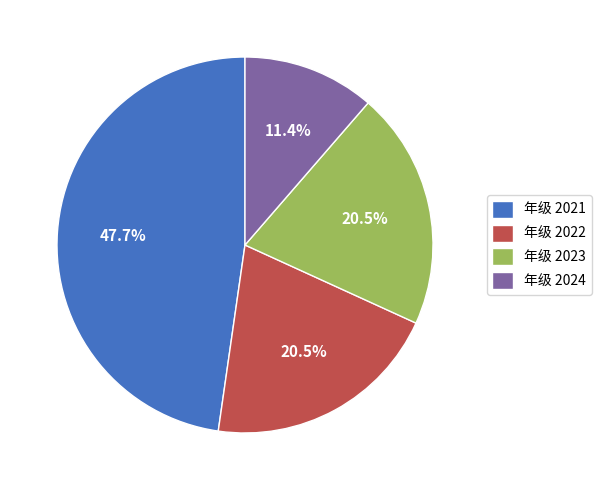

Approximately how many times larger is the value at 年级 2021 compared to 年级 2022?

2.3